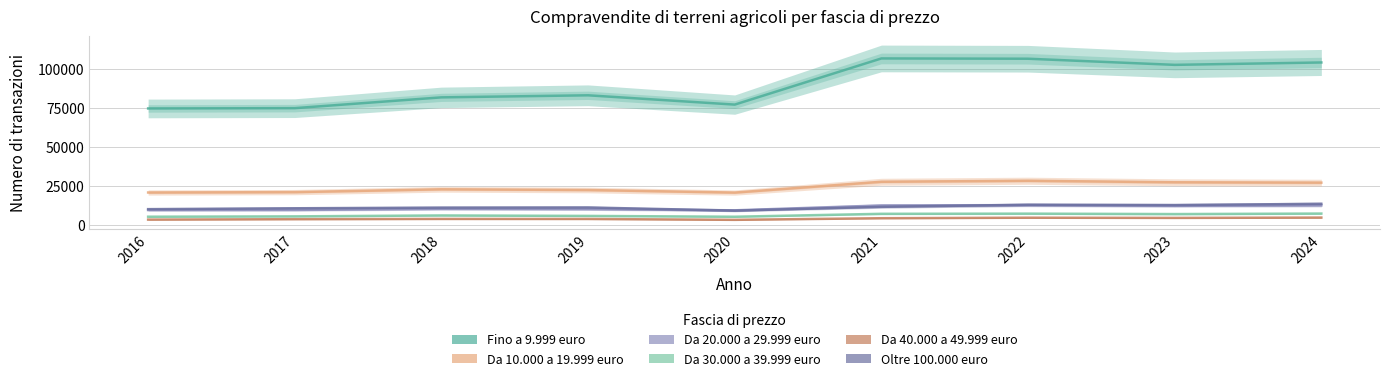

Does the chart have visible grid lines?

Yes